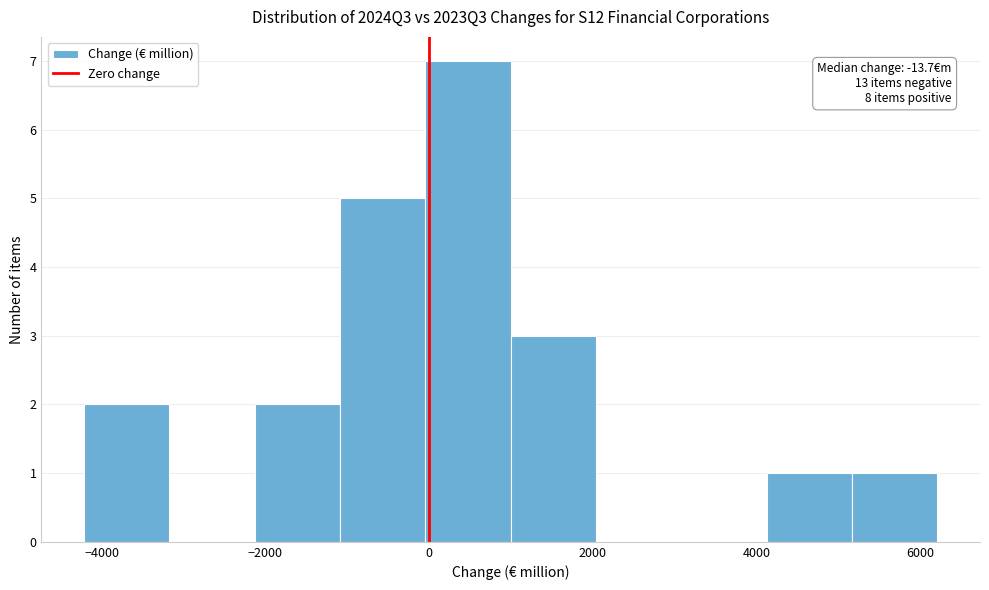

Over which range of the x-axis is the bar tallest?

0 to 1000